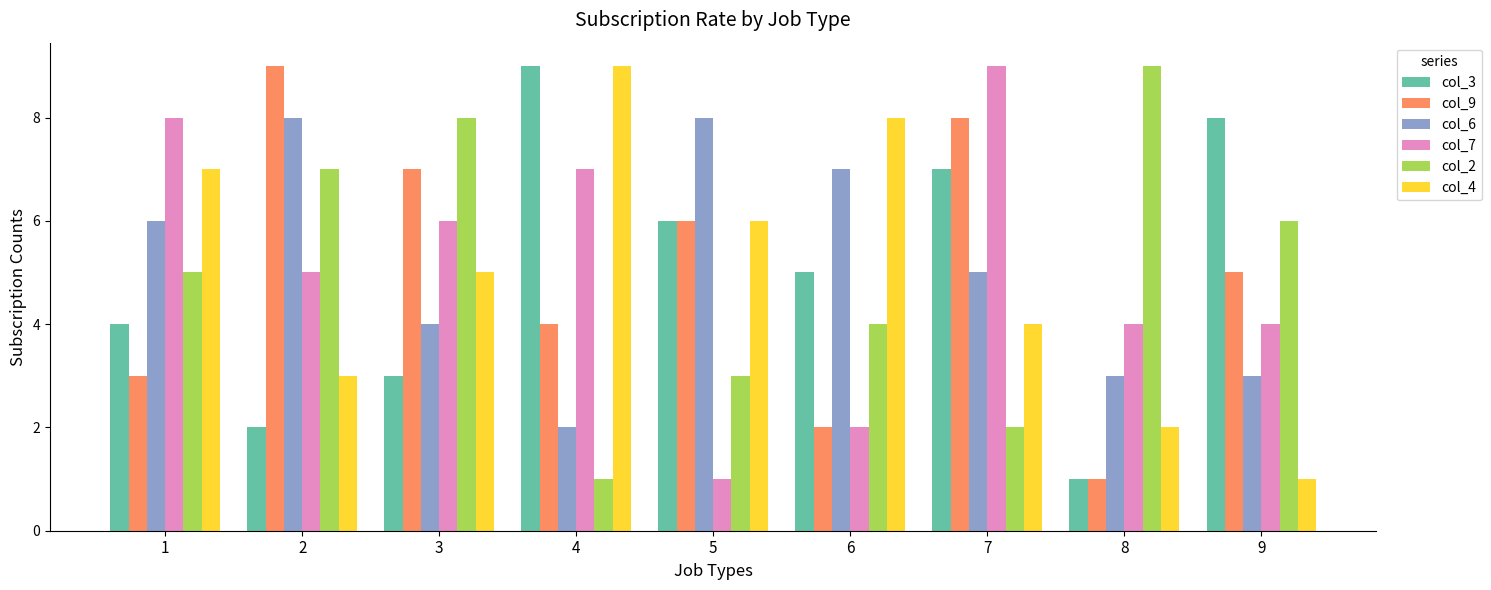

Are the bars horizontal?

No